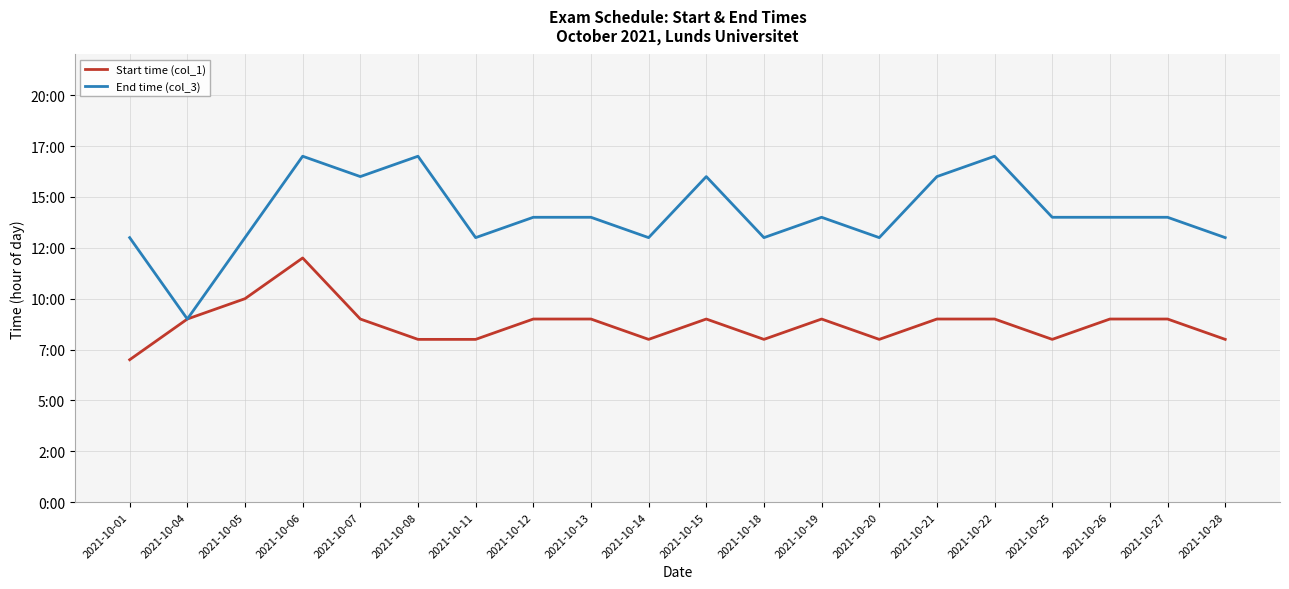

Does the chart have visible grid lines?

Yes